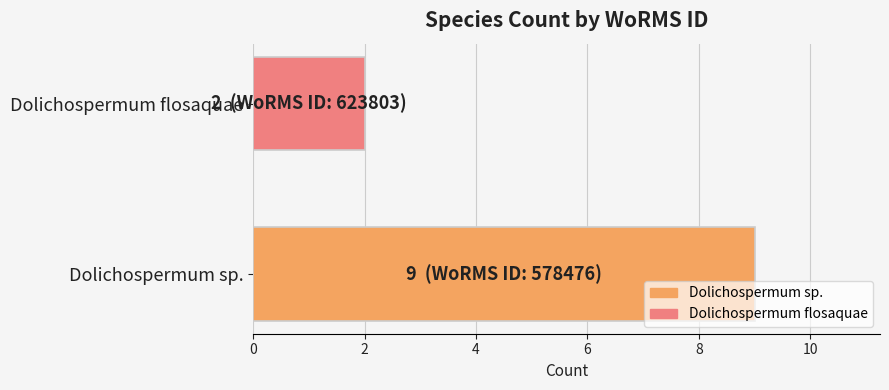

Which has a higher value, Dolichospermum sp. or Dolichospermum flosaquae?

Dolichospermum sp.